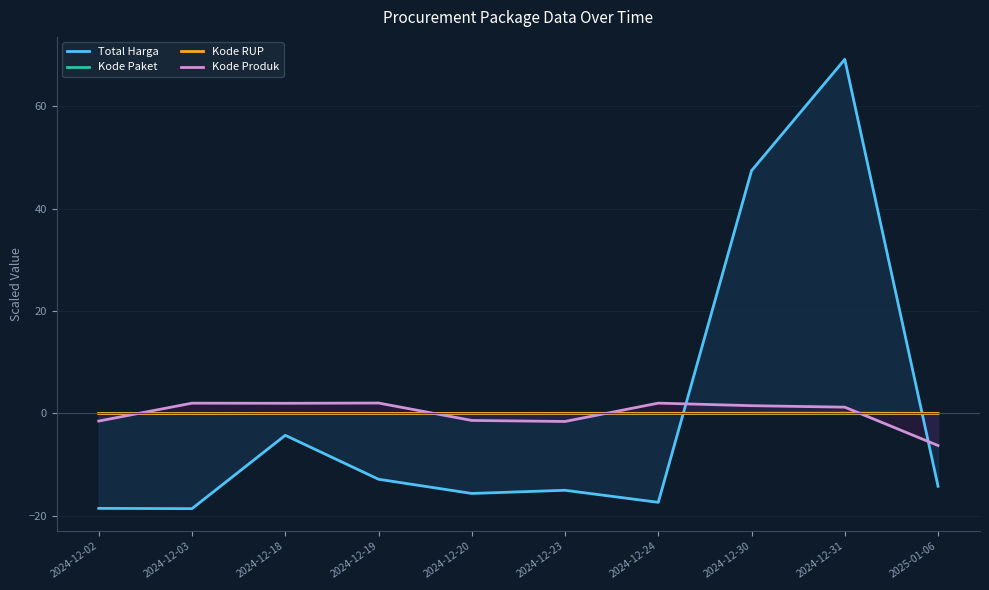

Reading right to left, list all the values displayed in this chart.

Total Harga: -14.2	69.2	47.4	-17.4	-15.0	-15.7	-12.9	-4.3	-18.6	-18.6
Kode Paket: 0.0	0.0	0.0	0.0	0.0	0.0	0.0	0.0	-0.0	-0.0
Kode RUP: 0.0	0.0	0.0	0.0	0.0	-0.0	-0.0	-0.0	-0.0	-0.0
Kode Produk: -6.3	1.2	1.5	2.0	-1.6	-1.4	2.0	2.0	2.0	-1.5